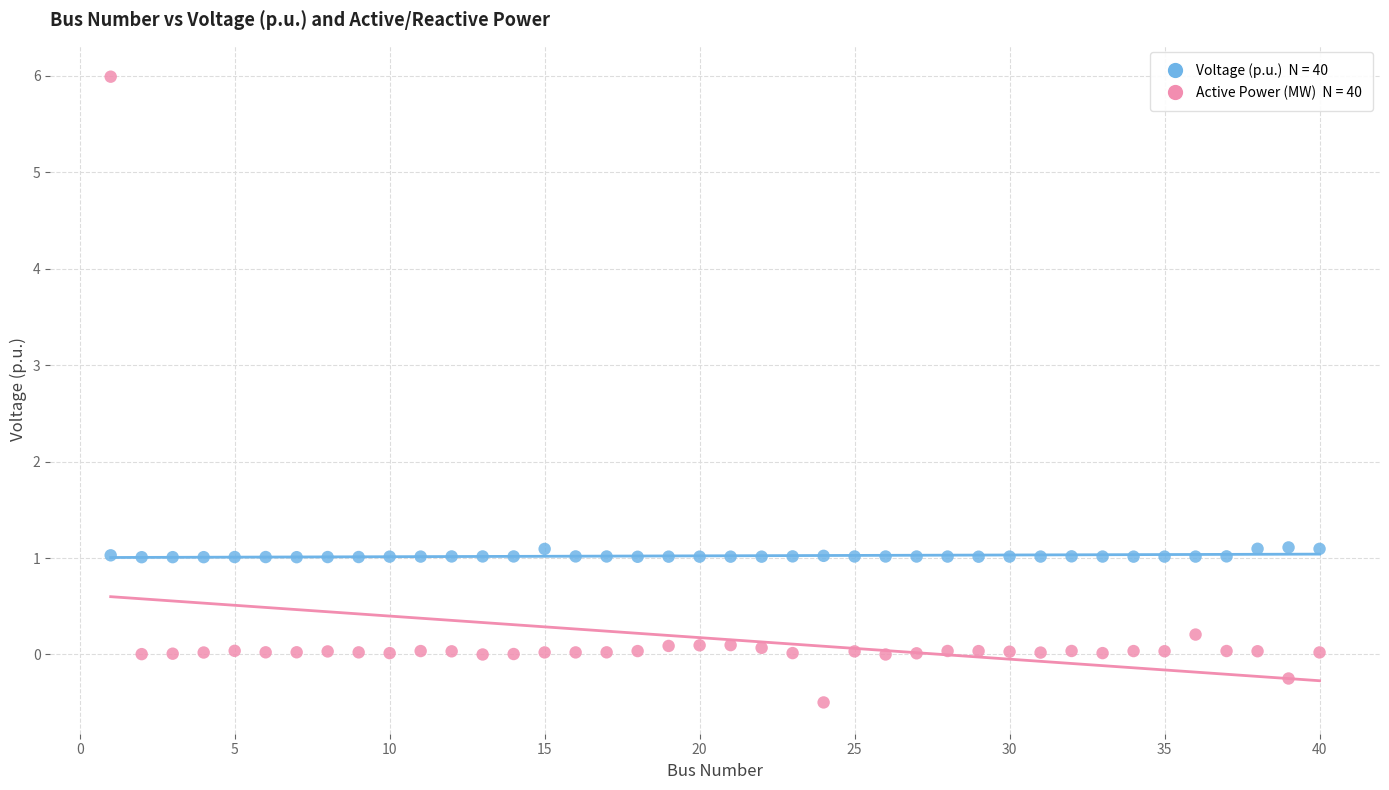

Across all data points, what is the range of Y values (max minus min)?

6.5